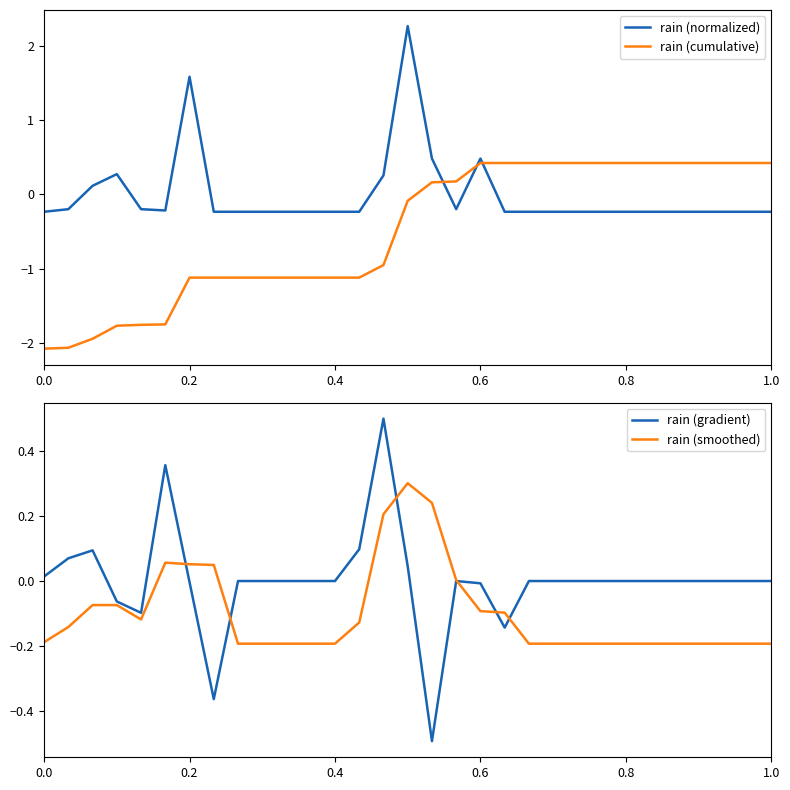

How many lines are shown in the chart?

4